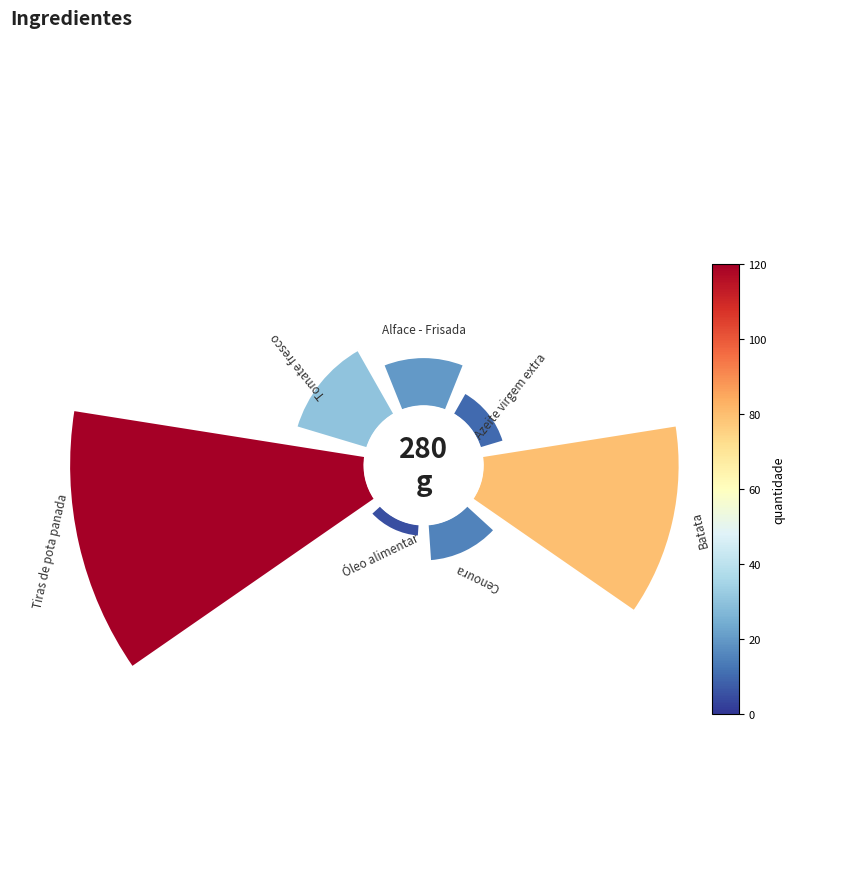

To the nearest percent, what is the difference between the largest and smallest slice percentages?

41%